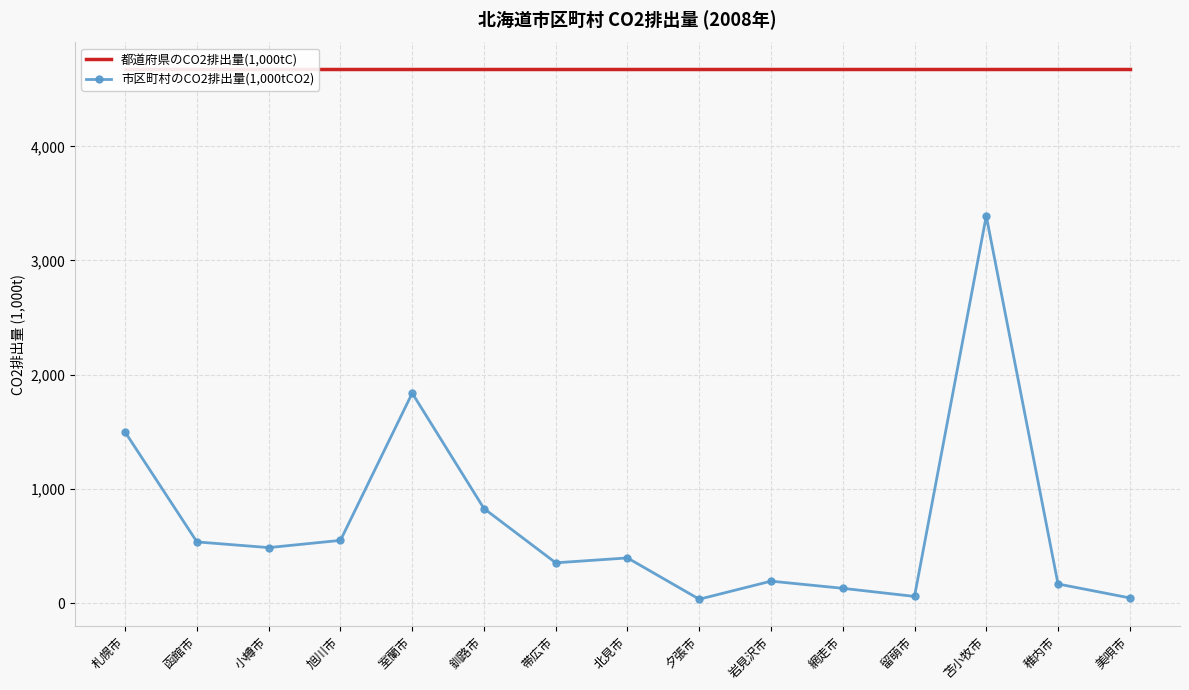

What is the smallest value displayed?

33.4